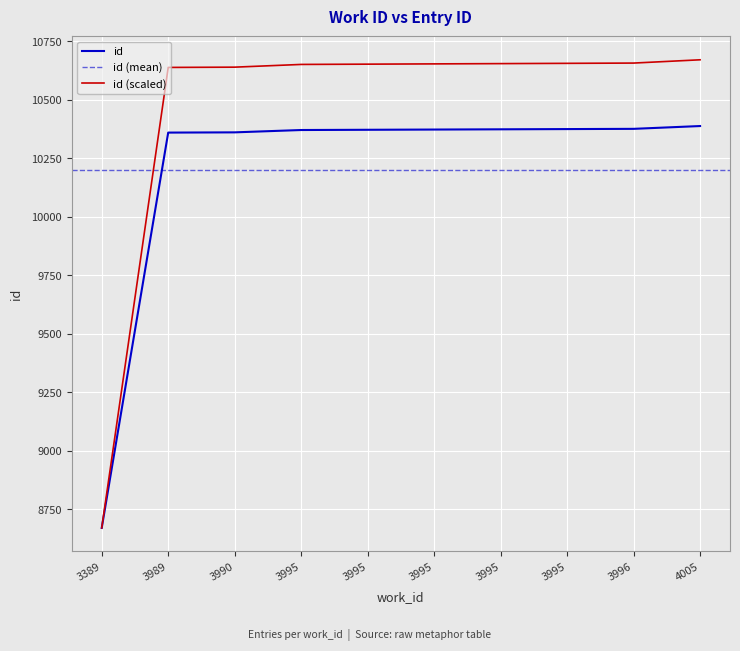

Reading left to right, extract all data points from this chart.

8671	10360	10361	10371	10372	10373	10374	10375	10376	10388